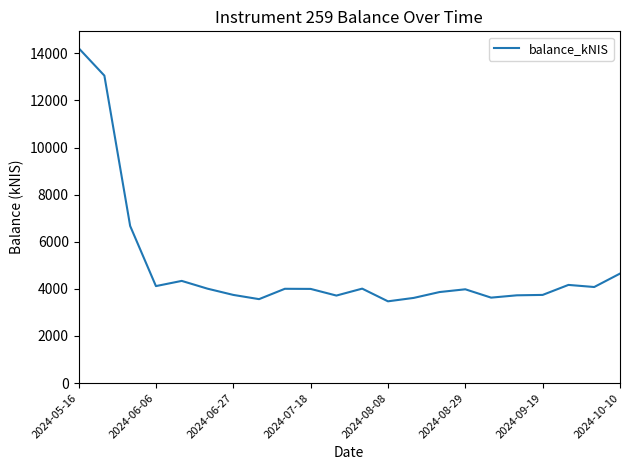

What is the smallest value displayed?

3471.7